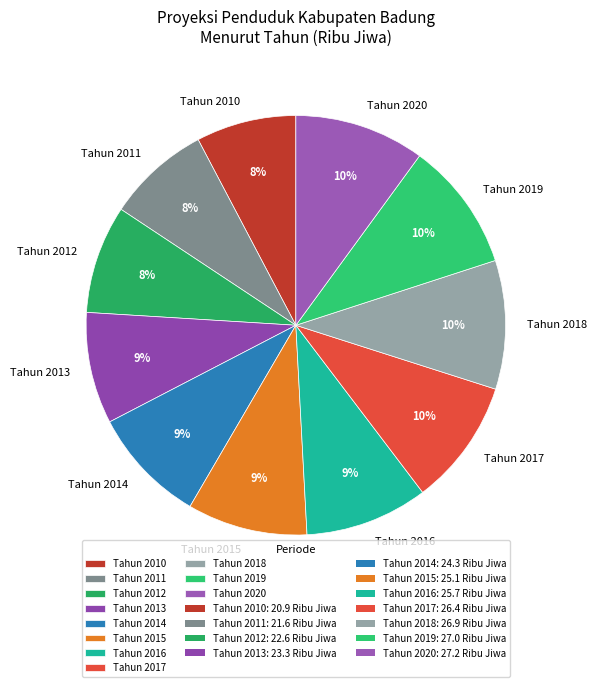

To the nearest percent, what is the difference between the largest and smallest slice percentages?

2%